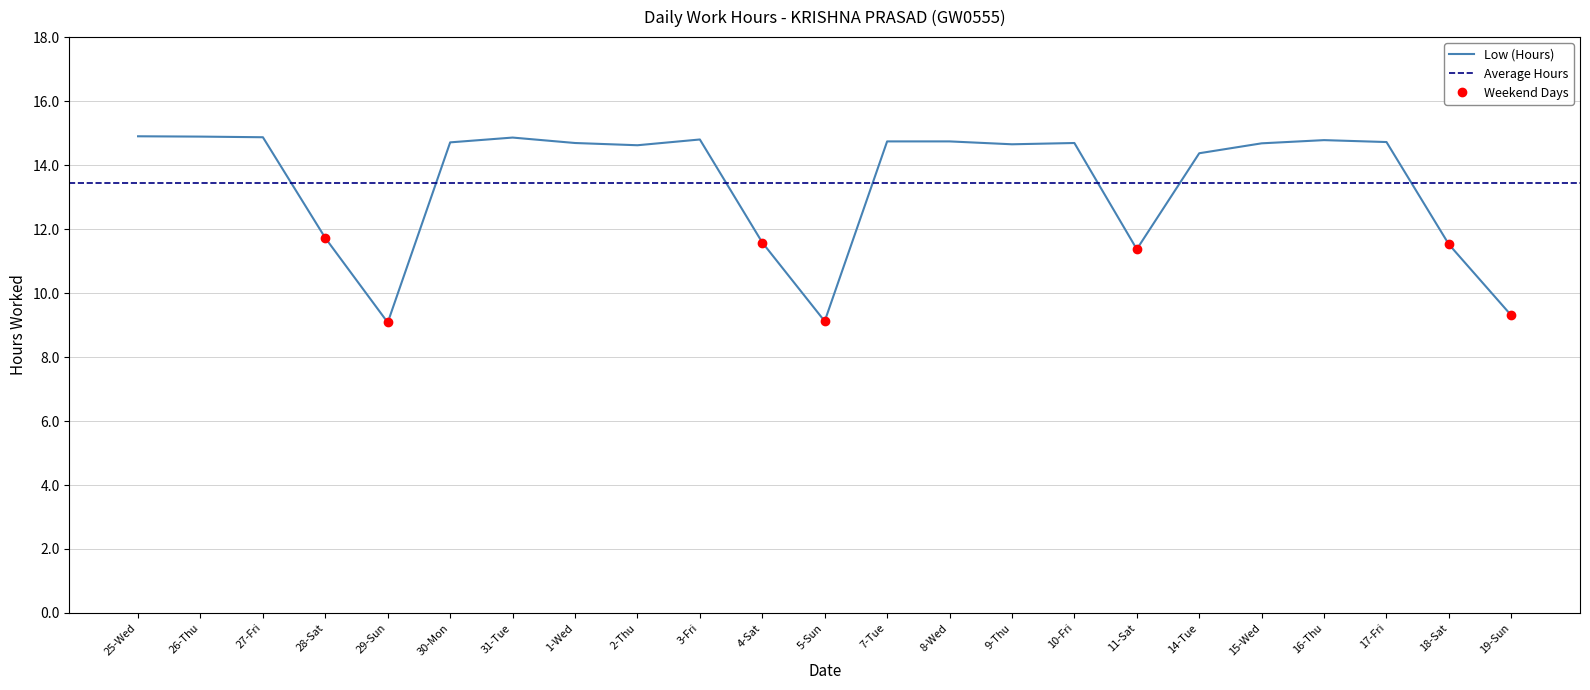

Approximately how many times larger is the value at 30-Mon compared to 29-Sun?

1.6